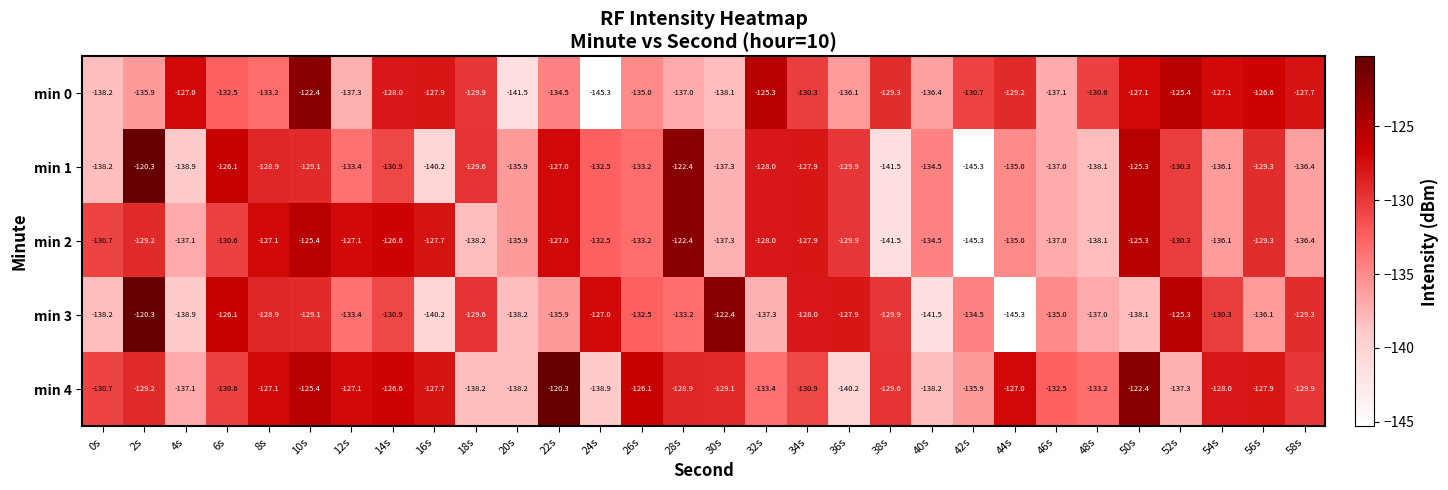

The value of min 4 at 30s is -72.1. True or false?

False